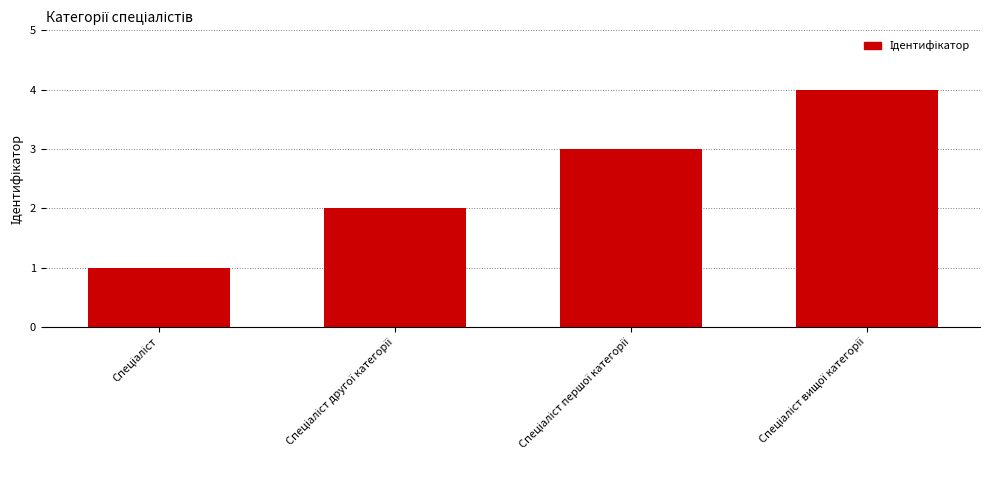

What is the greatest value displayed?

4